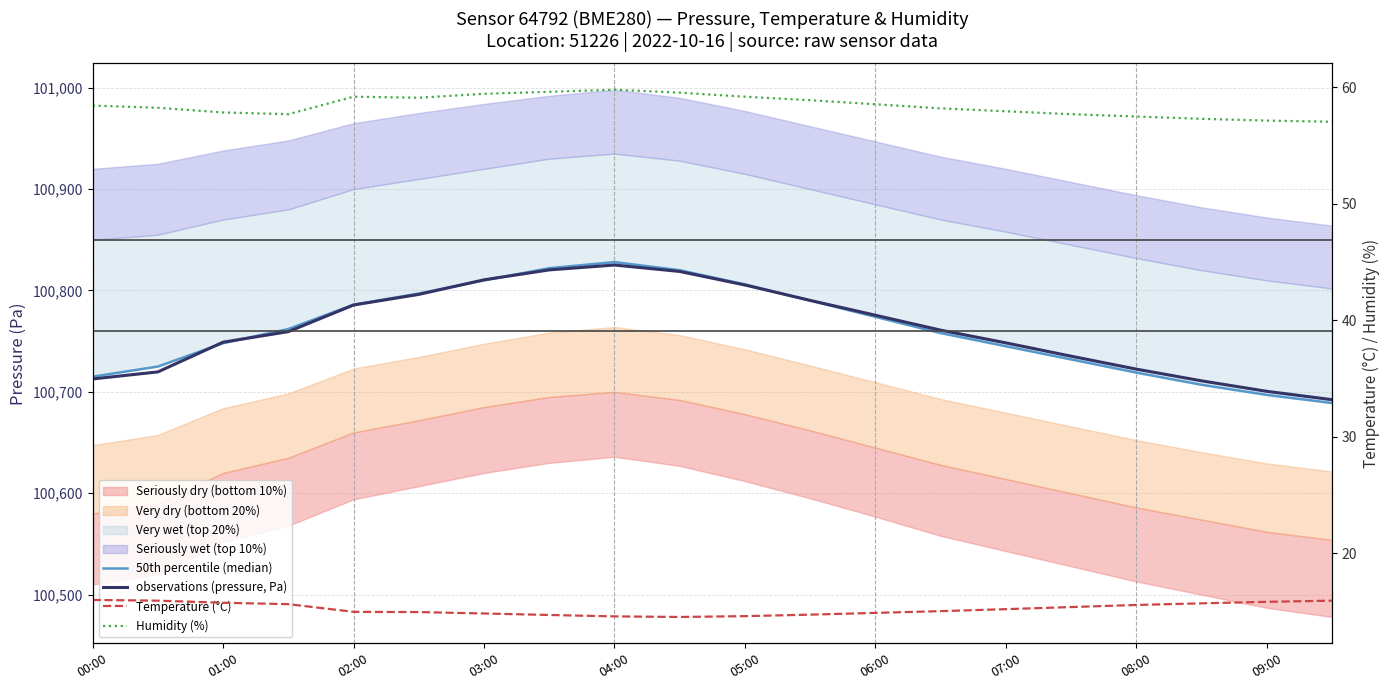

Is the value of Temperature (°C) at 11 greater than the value of observations (pressure, Pa) at 06:00?

No